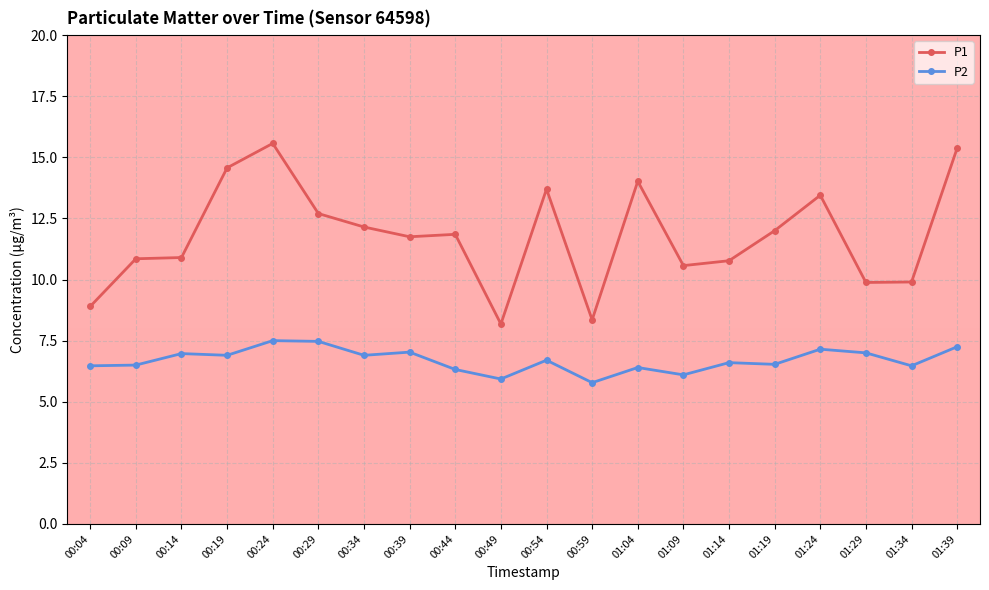

What is the difference between the maximum and second lowest values in the P2 series?

1.6